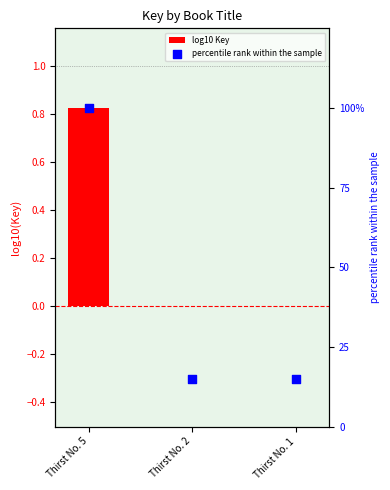

What is the total value across all series at Thirst No. 5?

100.8